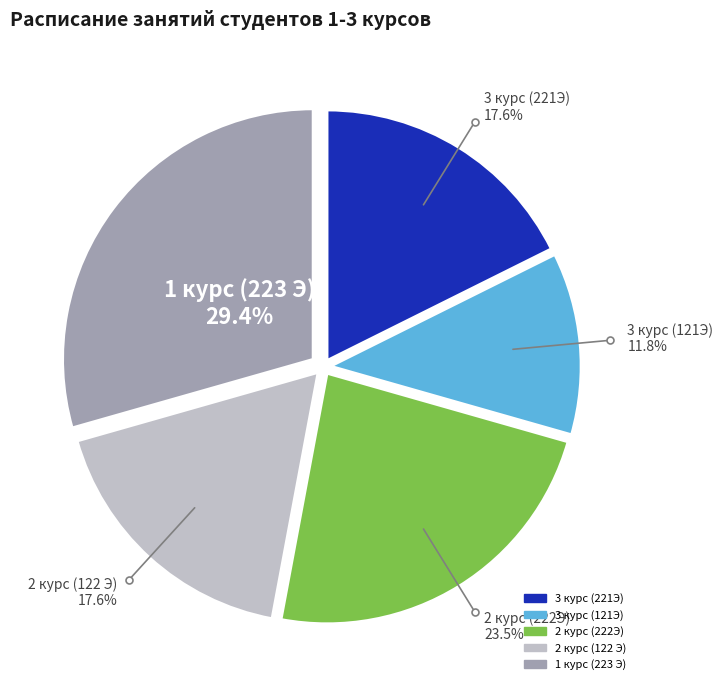

Combined, do 1 курс (223 Э) and 2 курс (122 Э) account for over 50%?

No